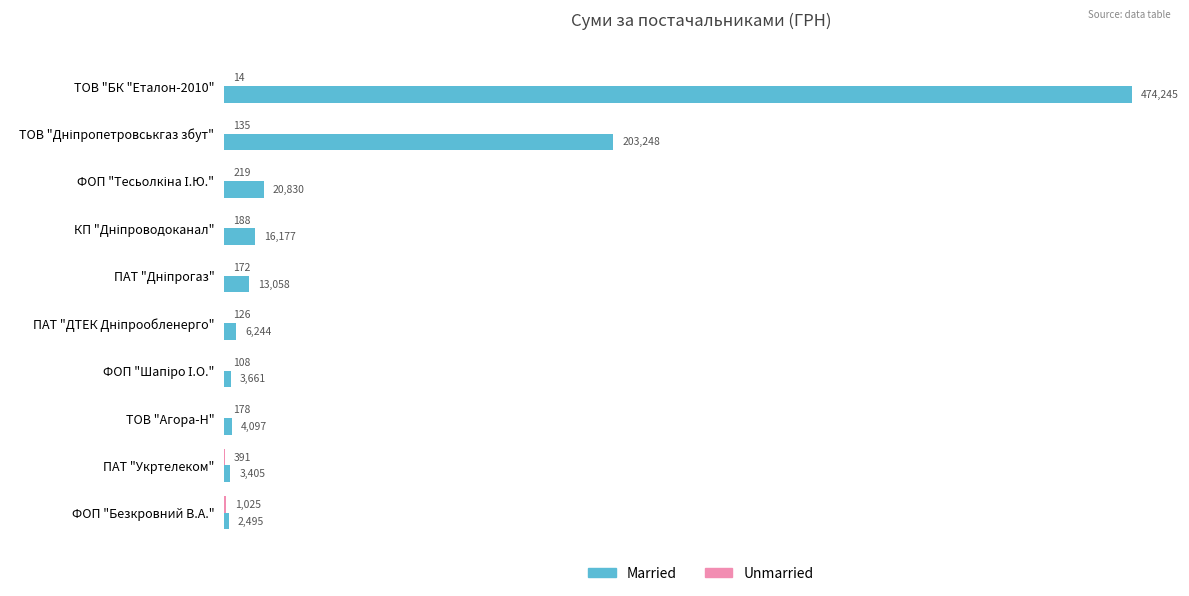

What value does the Married series have at ФОП "Безкровний В.А."?

2494.9